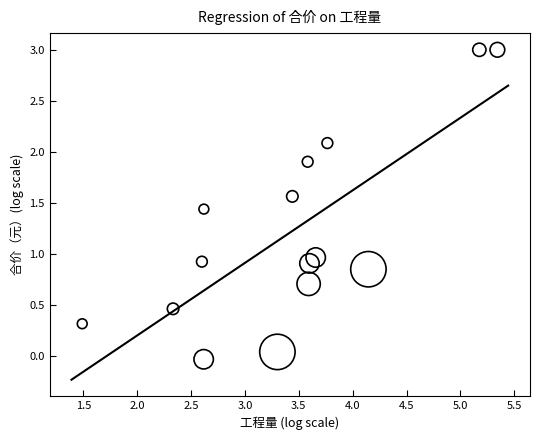

What is the range of Y values (max minus min)?

3.0